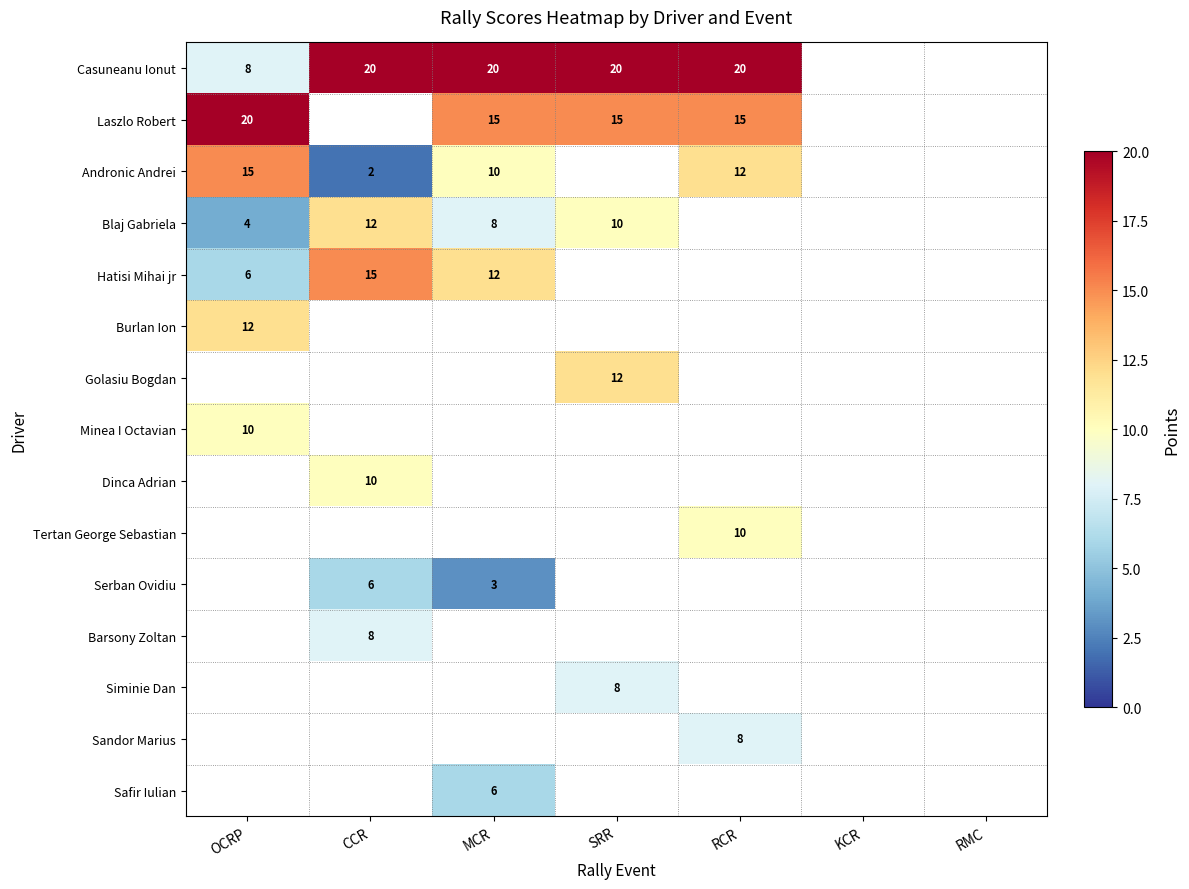

The Andronic Andrei series shows 24 at OCRP. True or false?

False